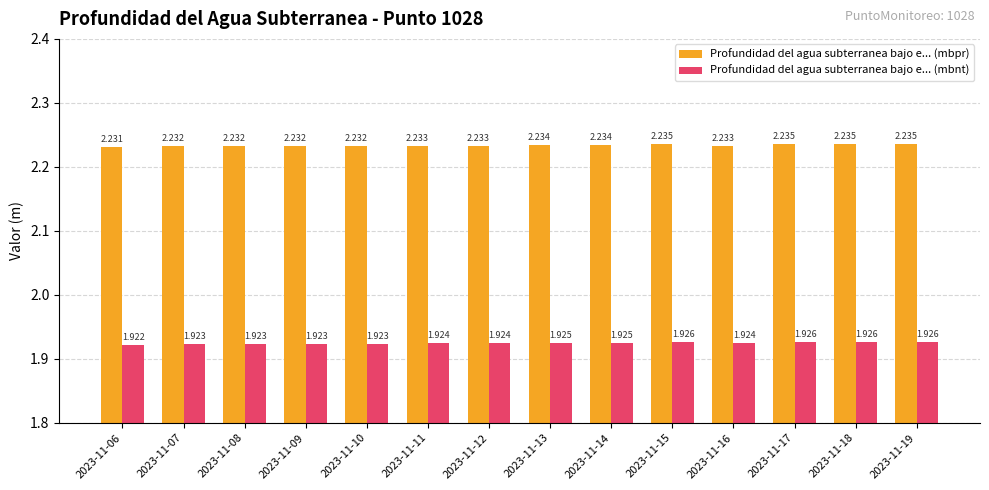

Count the Profundidad del agua subterranea bajo e... (mbnt) values in the range 1 to 2.

14